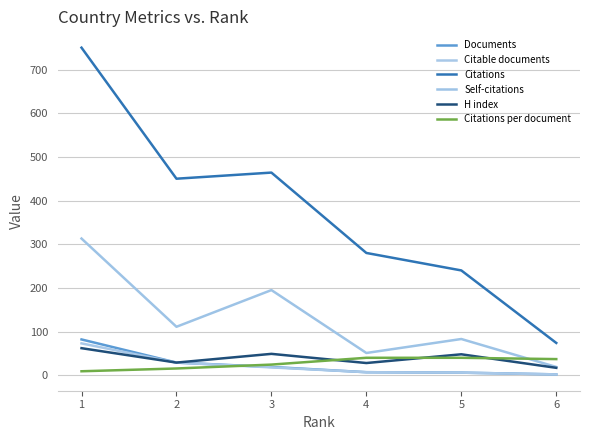

Does the chart have visible grid lines?

Yes